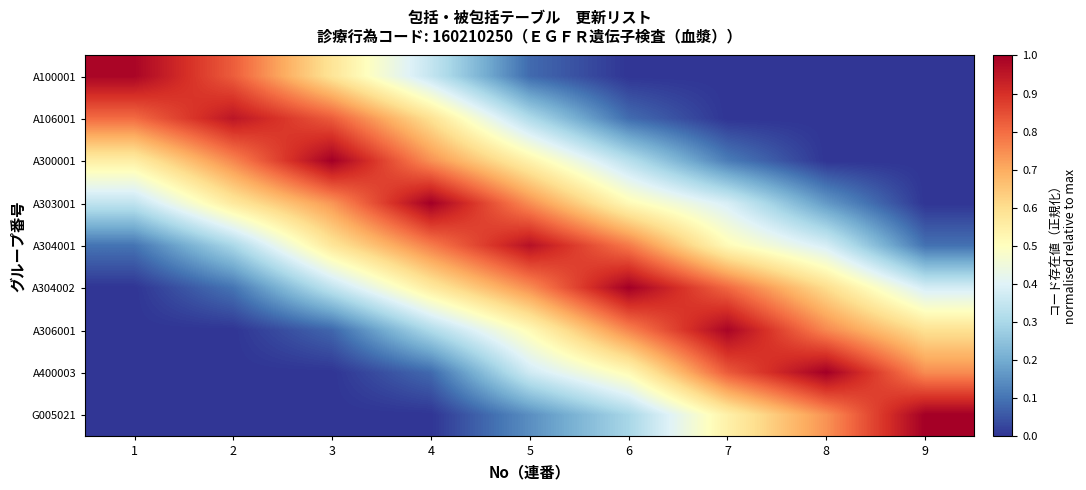

List the series in order of their peak value, highest first.

A300001, A303001, A304002, A400003, G005021, A306001, A100001, A304001, A106001